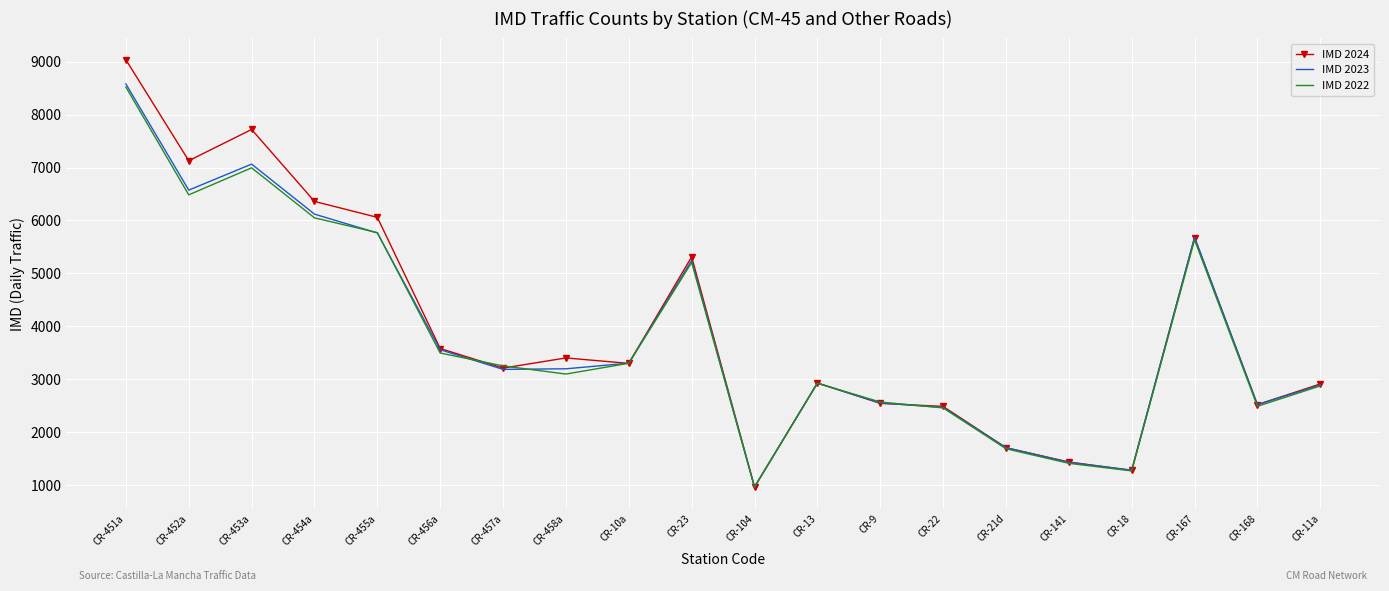

At which label does IMD 2024 first exceed 3303?

CR-451a